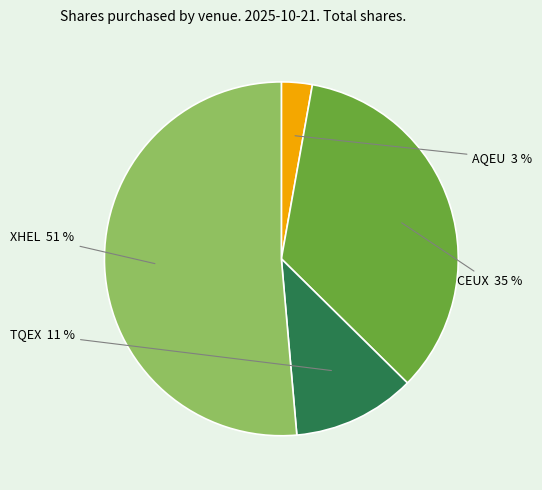

Combined, do XHEL and TQEX account for over 50%?

Yes